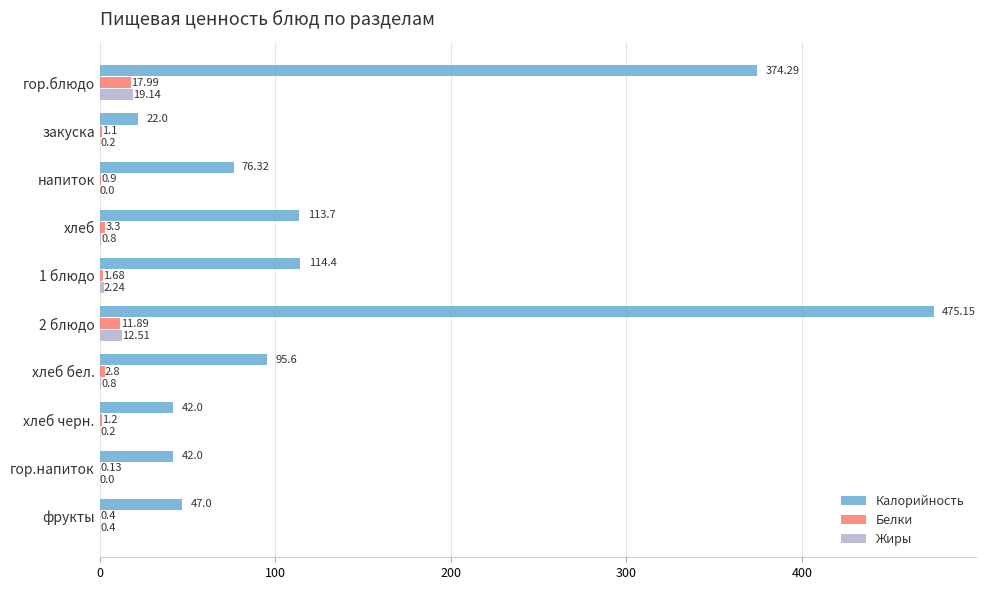

What is the sum of all Белки values?

41.4